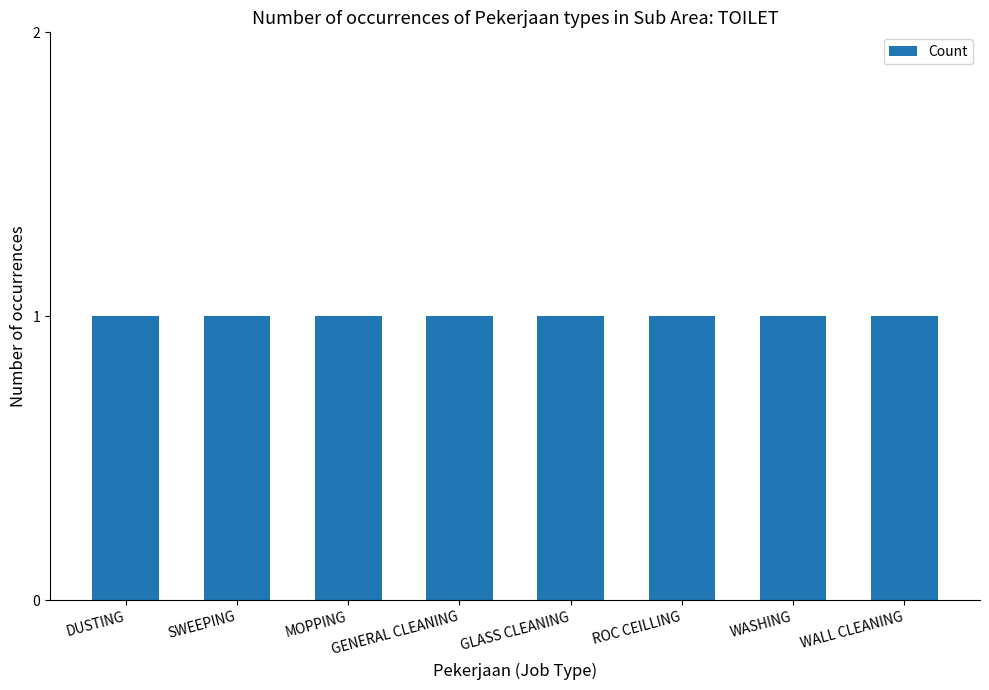

Are the bars grouped side by side (vs. stacked)?

No